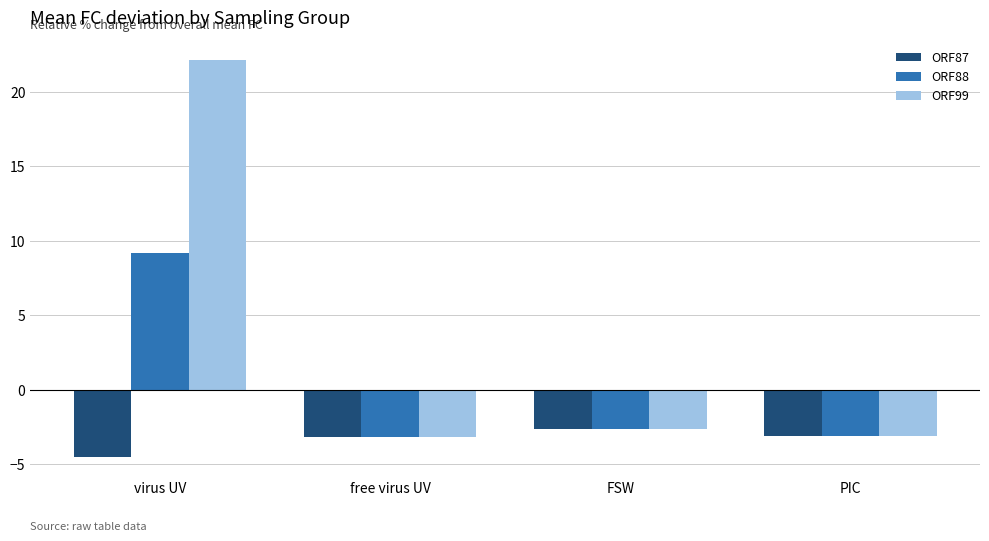

Which series has the largest total across all categories?

ORF99